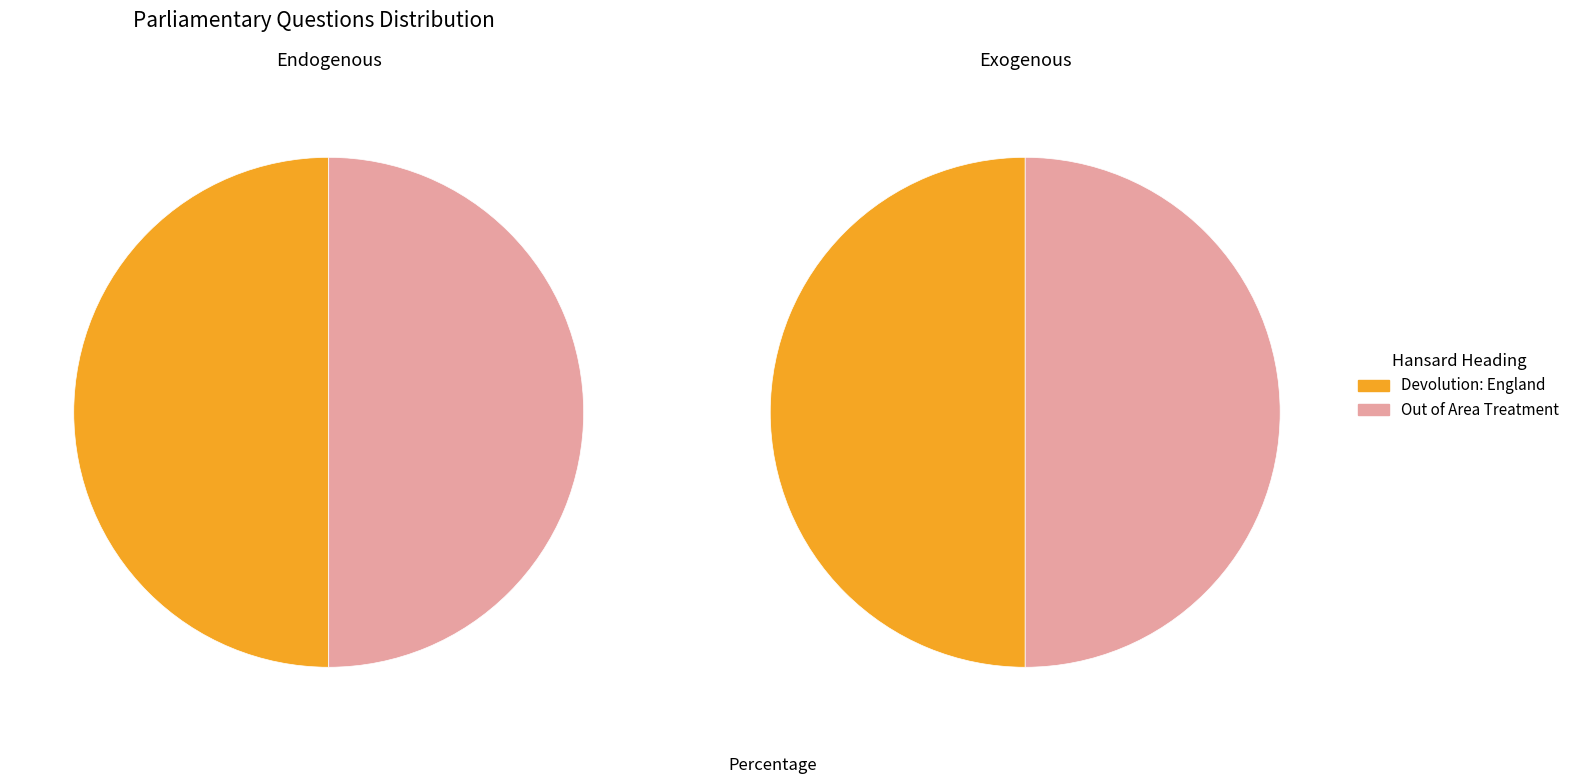

The Devolution: England slice represents 50% of the pie. True or false?

True